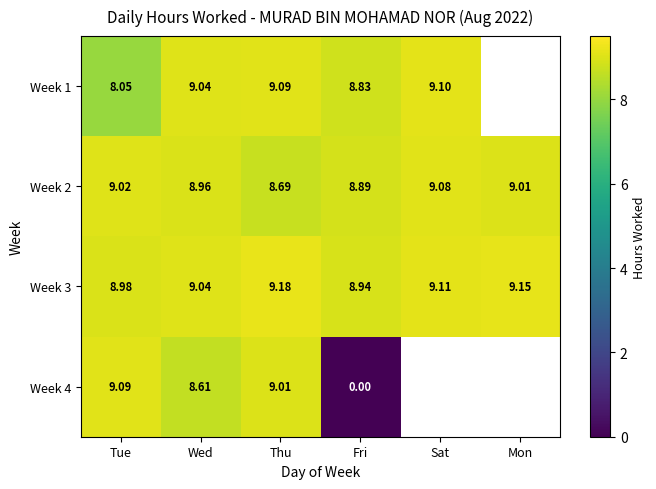

Which has a higher value, Wed or Mon?

Mon